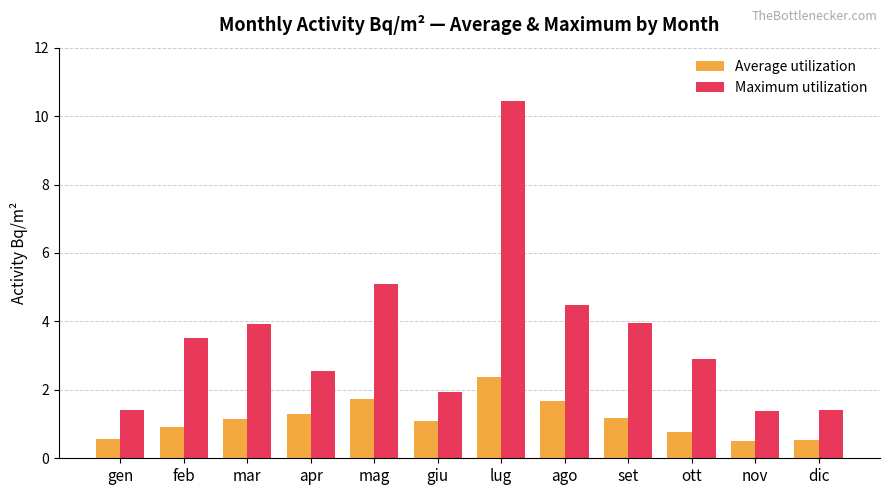

What is the difference between the maximum and minimum values in the Average utilization series?

1.9